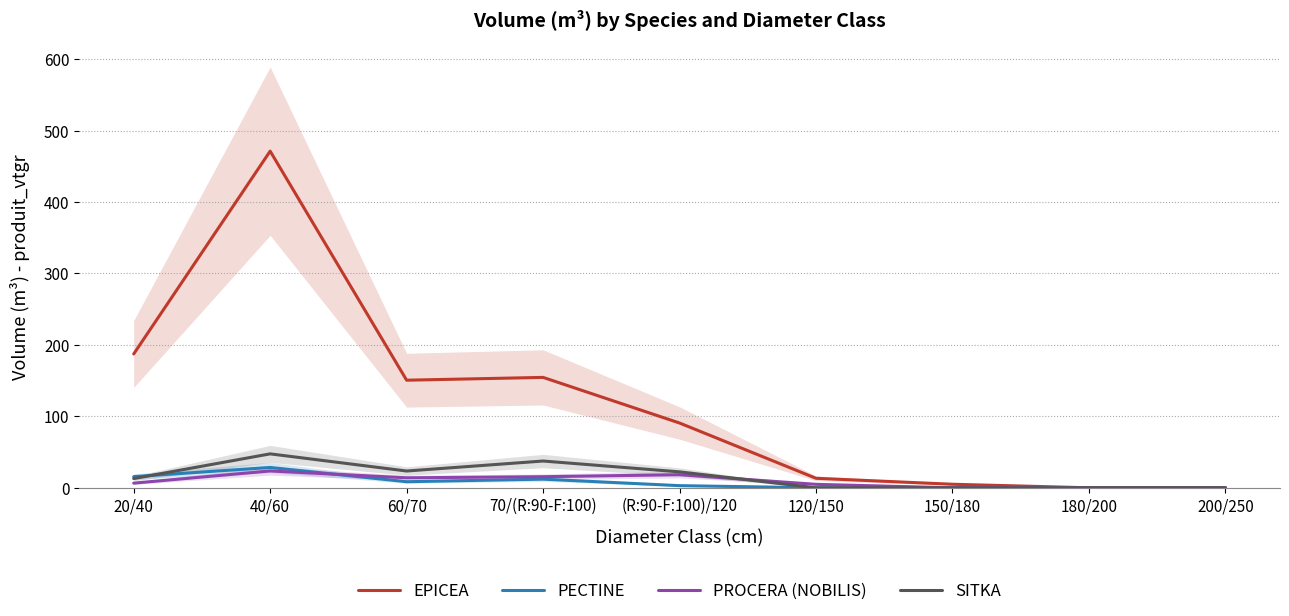

What is the maximum value shown in the chart?

471.2